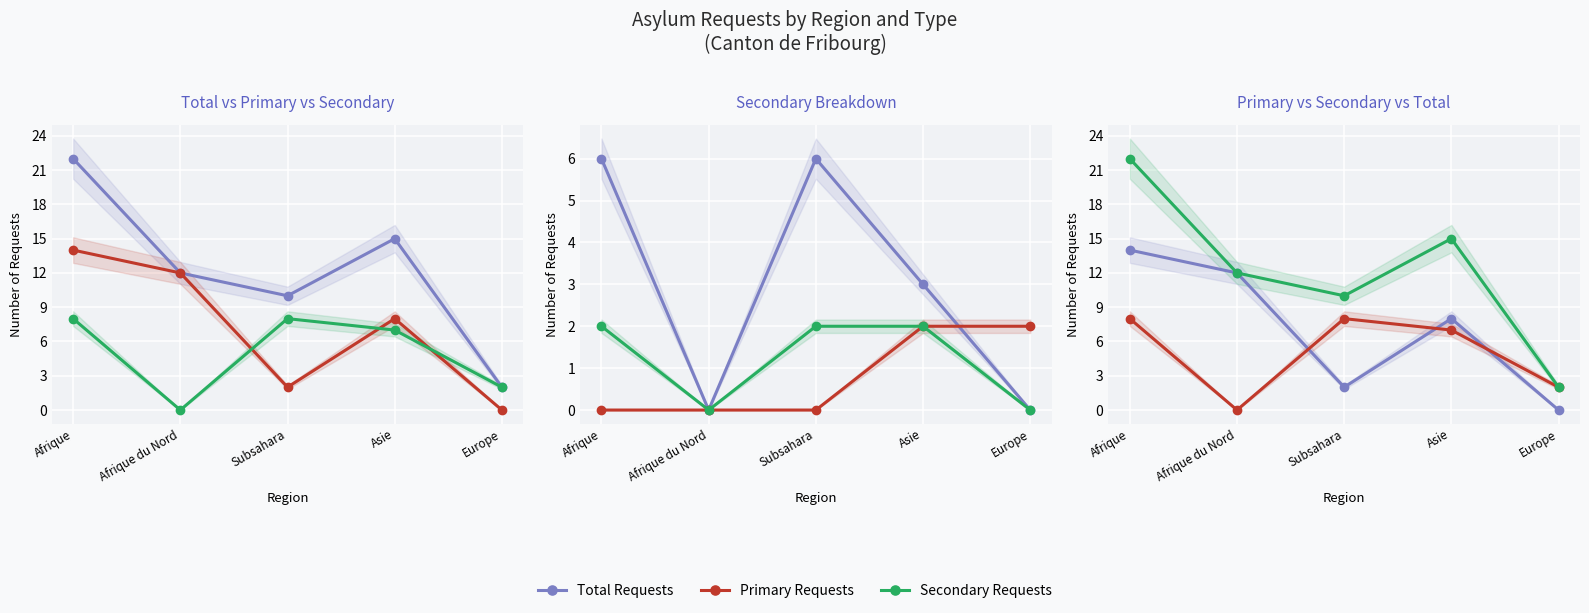

Between Asie and Europe, which series saw the biggest shift?

Total nouvelles demandes